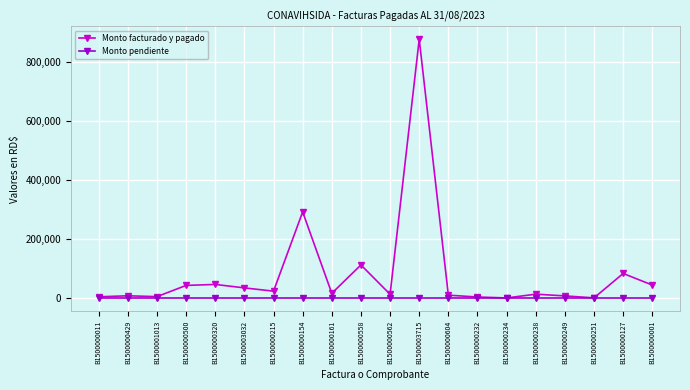

What is the difference between the maximum and minimum values in the Monto facturado y pagado series?

875097.0